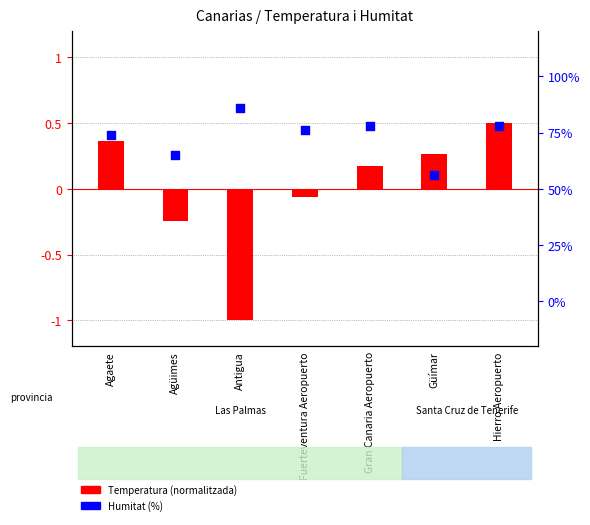

Which series reaches the minimum Y coordinate?

Temperatura (normalitzada)